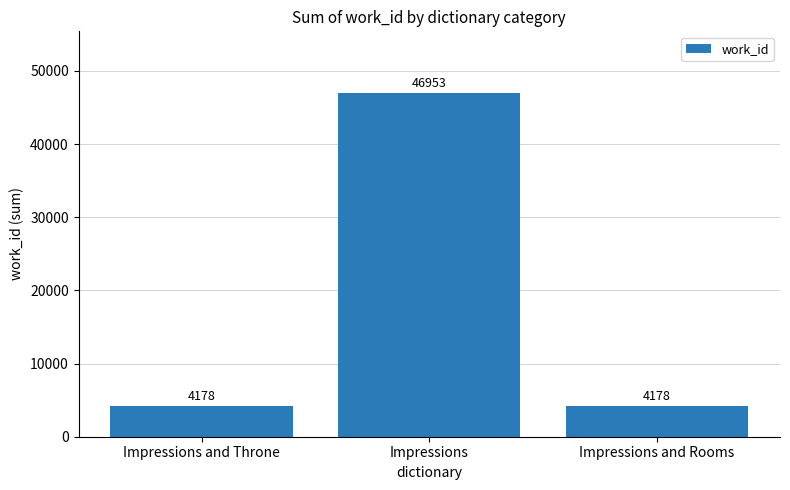

What is the label of the 2nd bar from the right?

Impressions